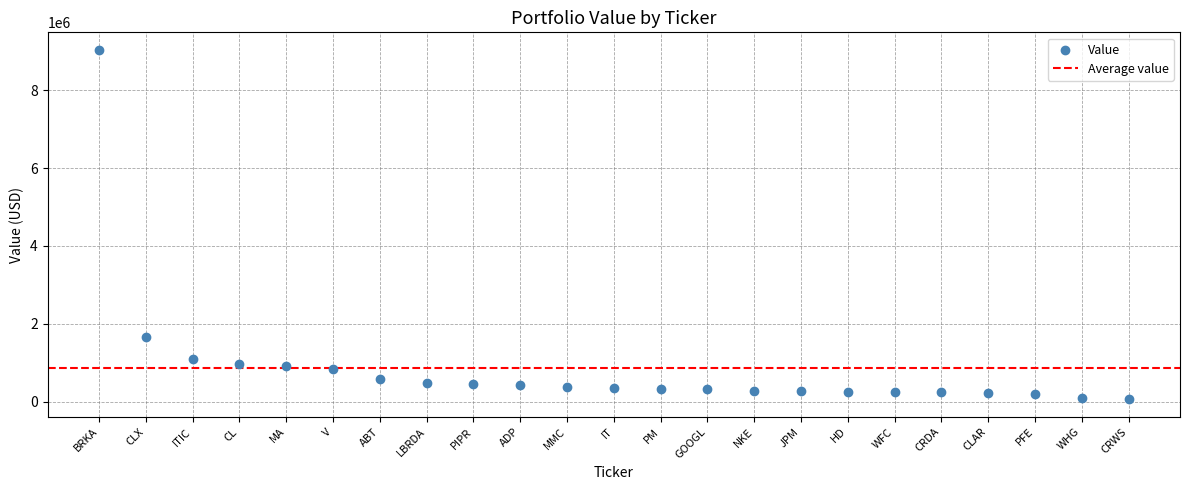

What is the range of Y values (max minus min)?

8976234